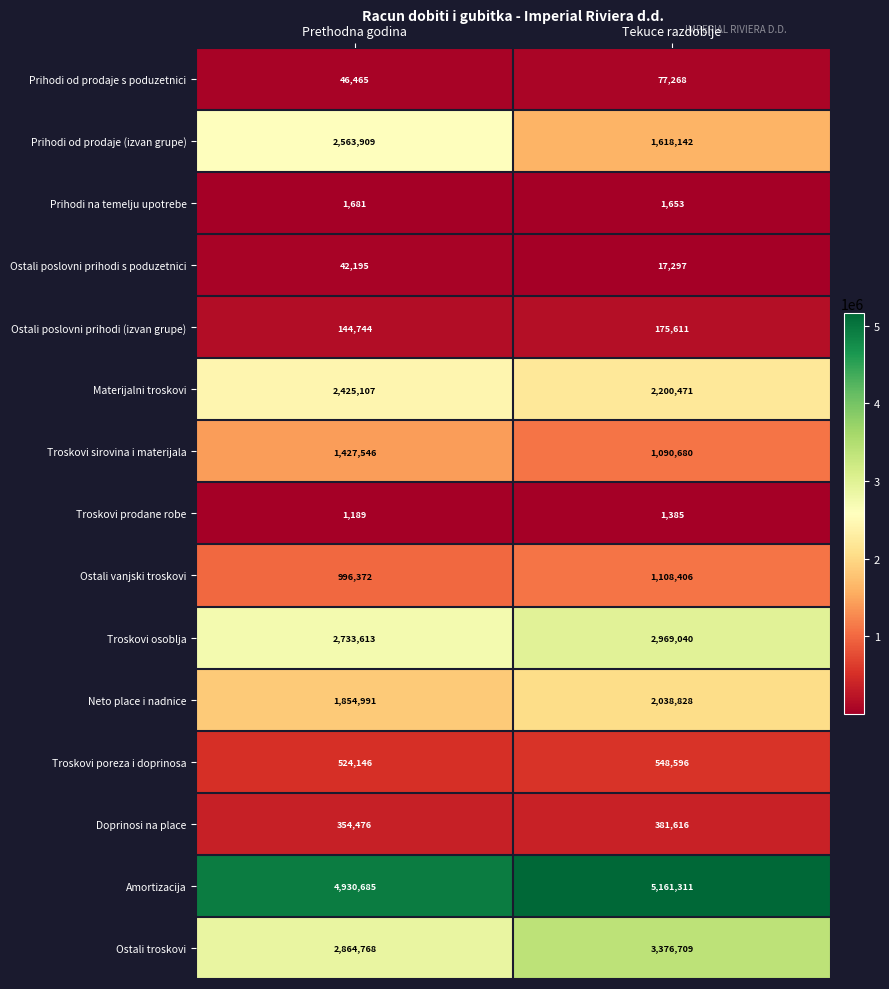

Read the Neto place i nadnice value at Tekuce razdoblje, to the nearest 100.

2038800